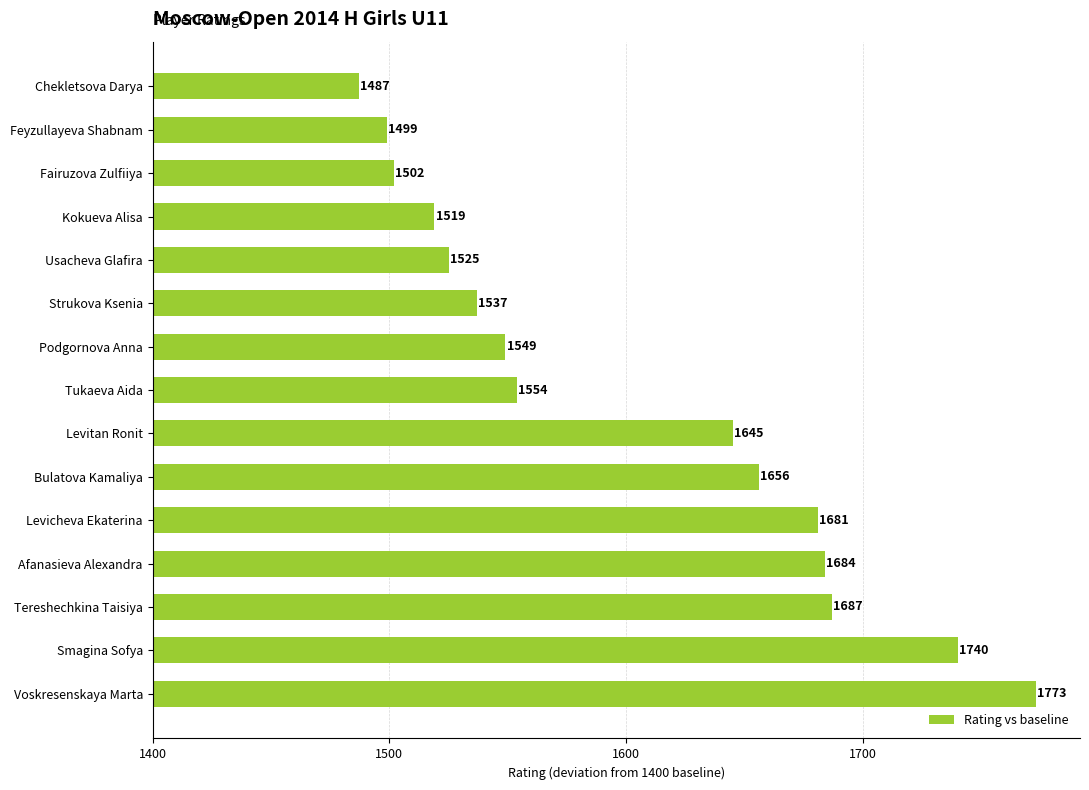

Are the bars horizontal?

Yes